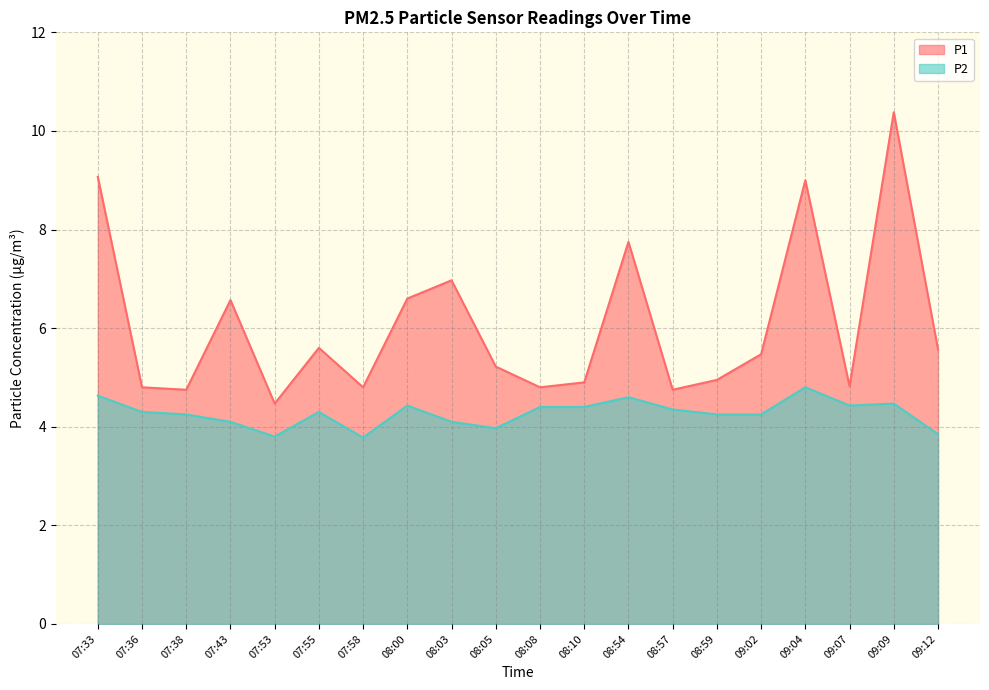

True or false: P1 and P2 intersect in this chart.

False